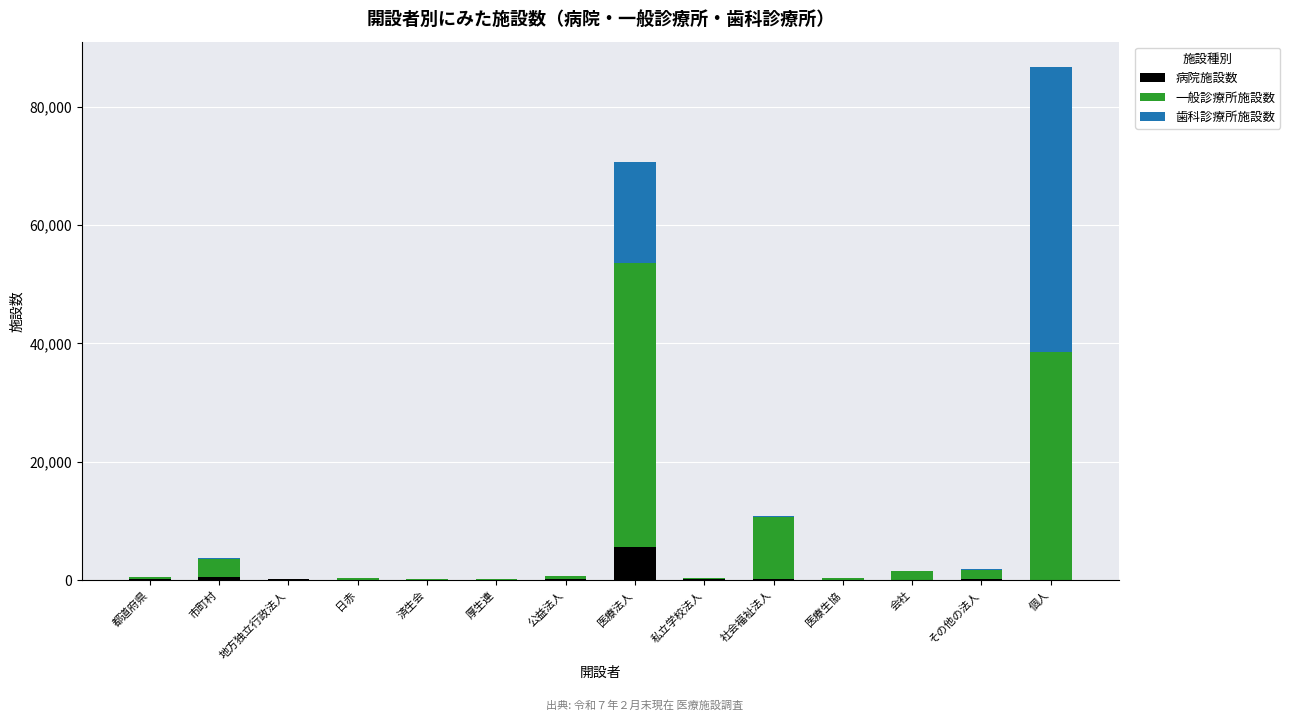

Count the number of data series in this chart.

3